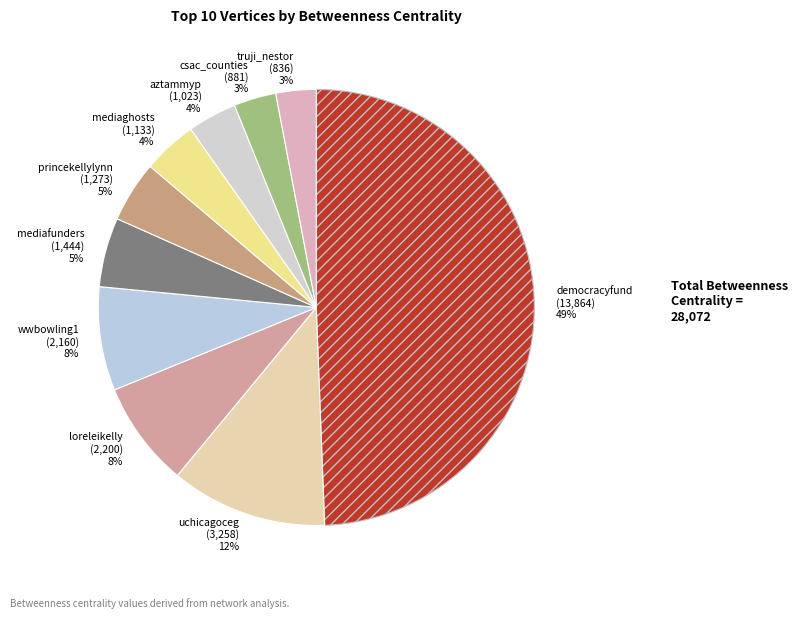

Do uchicagoceg and princekellylynn together represent more than half of the pie?

No